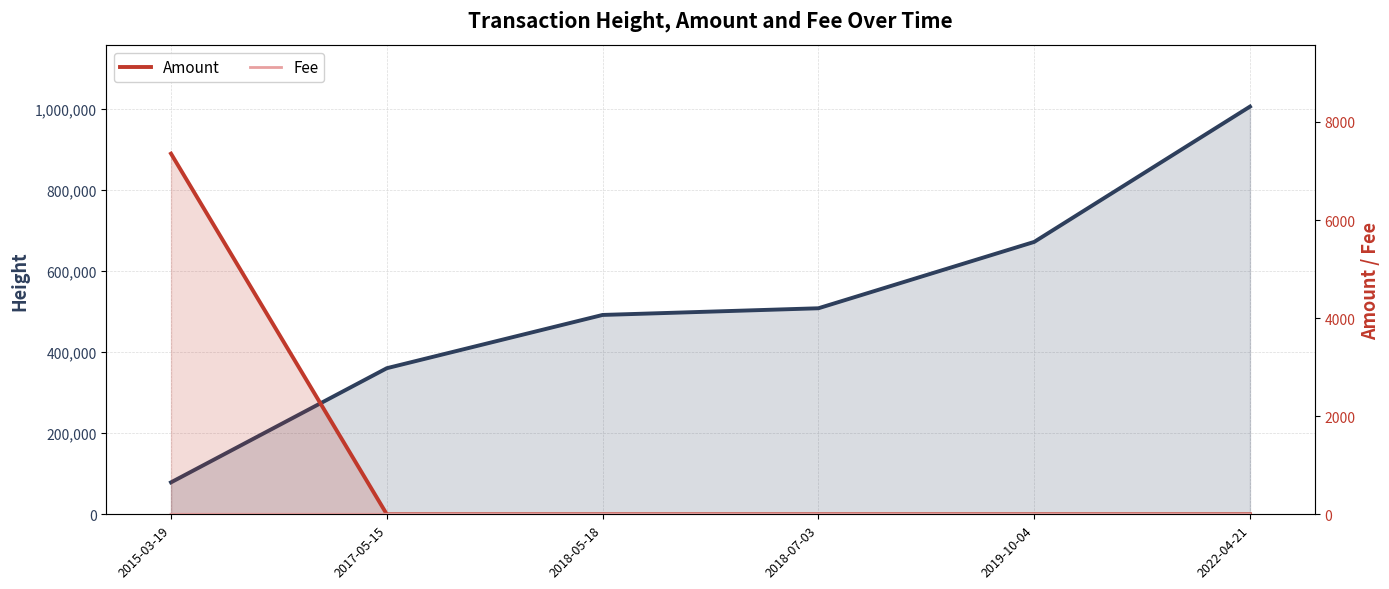

What is the label of the 4th point from the left?

2018-07-03